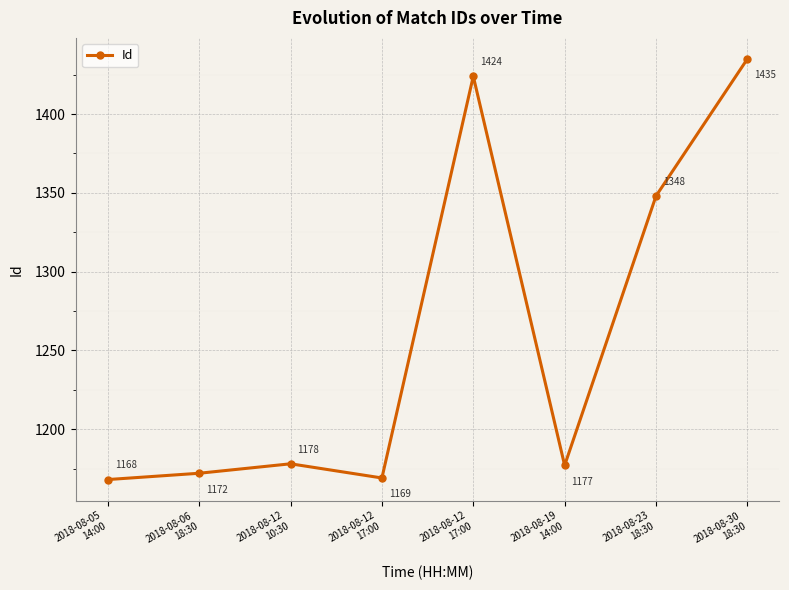

What is the minimum value shown in the chart?

1168